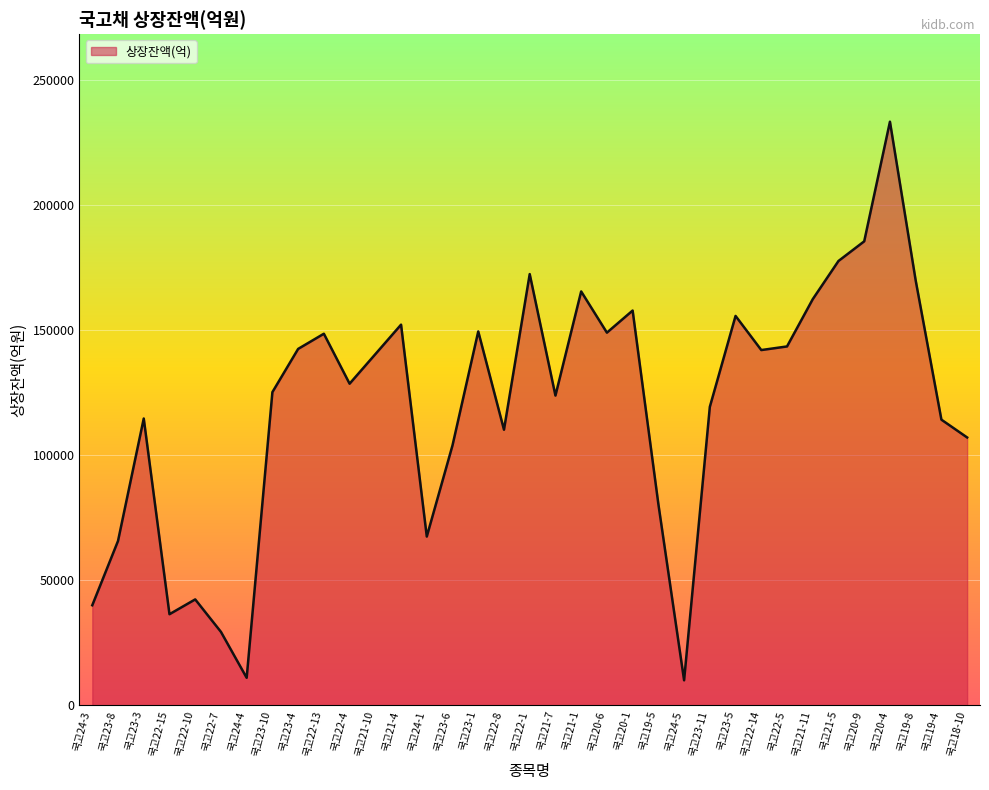

Is it true that the value at 국고22-5 is 87491.7?

False